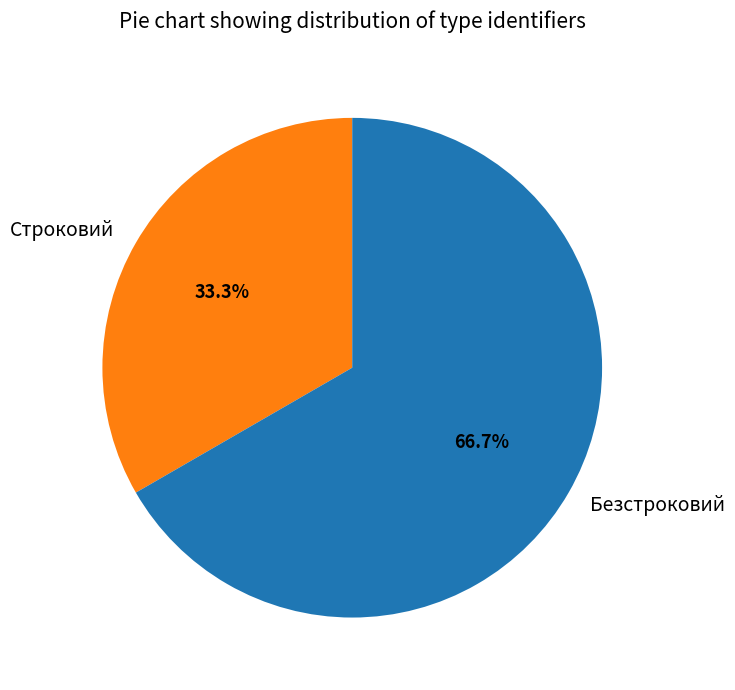

Which category has the smallest portion of the pie?

Строковий